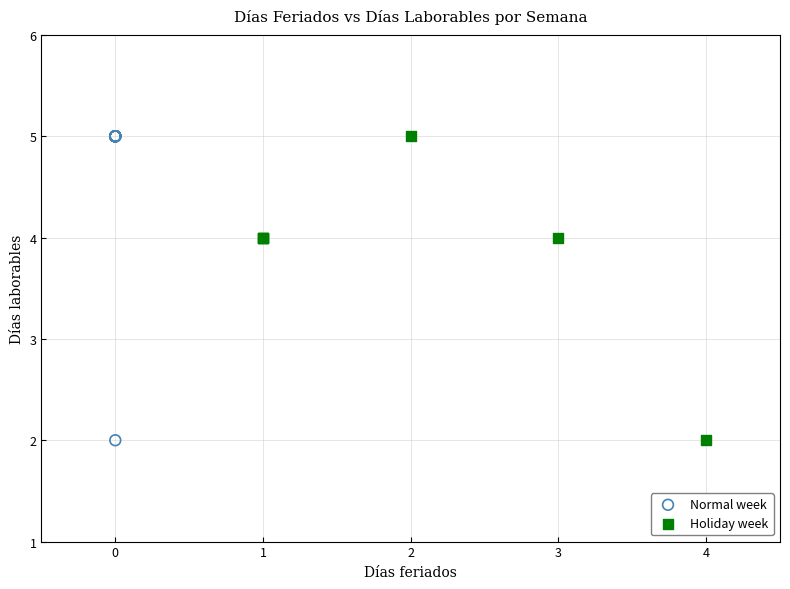

What are all the series names shown in the legend?

Normal week, Holiday week